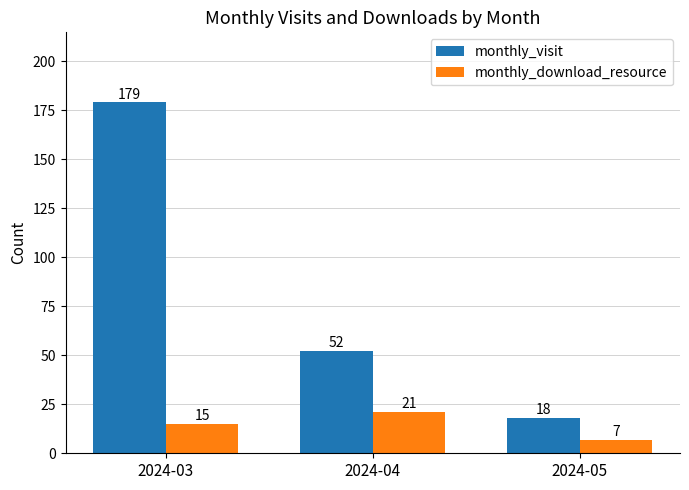

Are the bars horizontal?

No